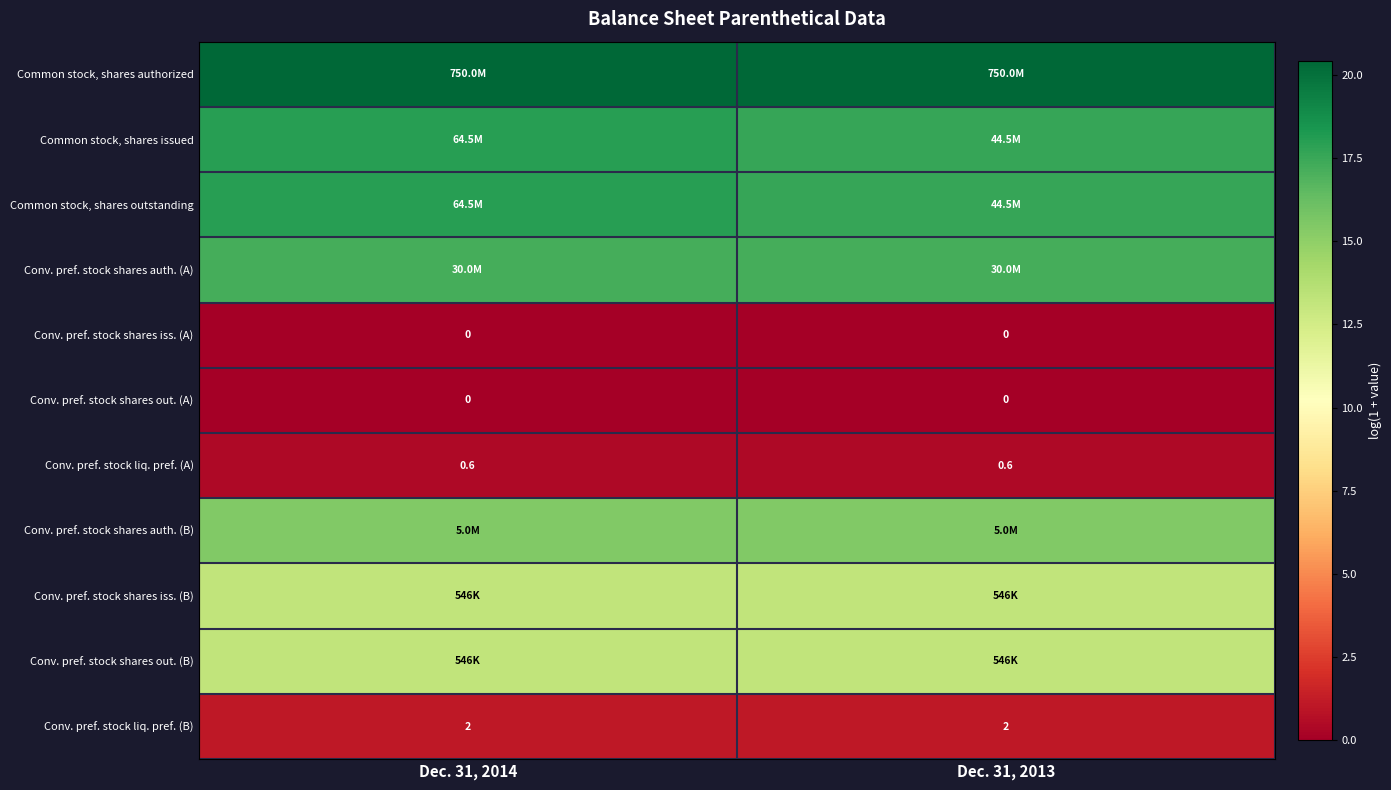

The Conv. pref. stock liq. pref. (B) series shows 1.7 at Dec. 31, 2013. True or false?

False